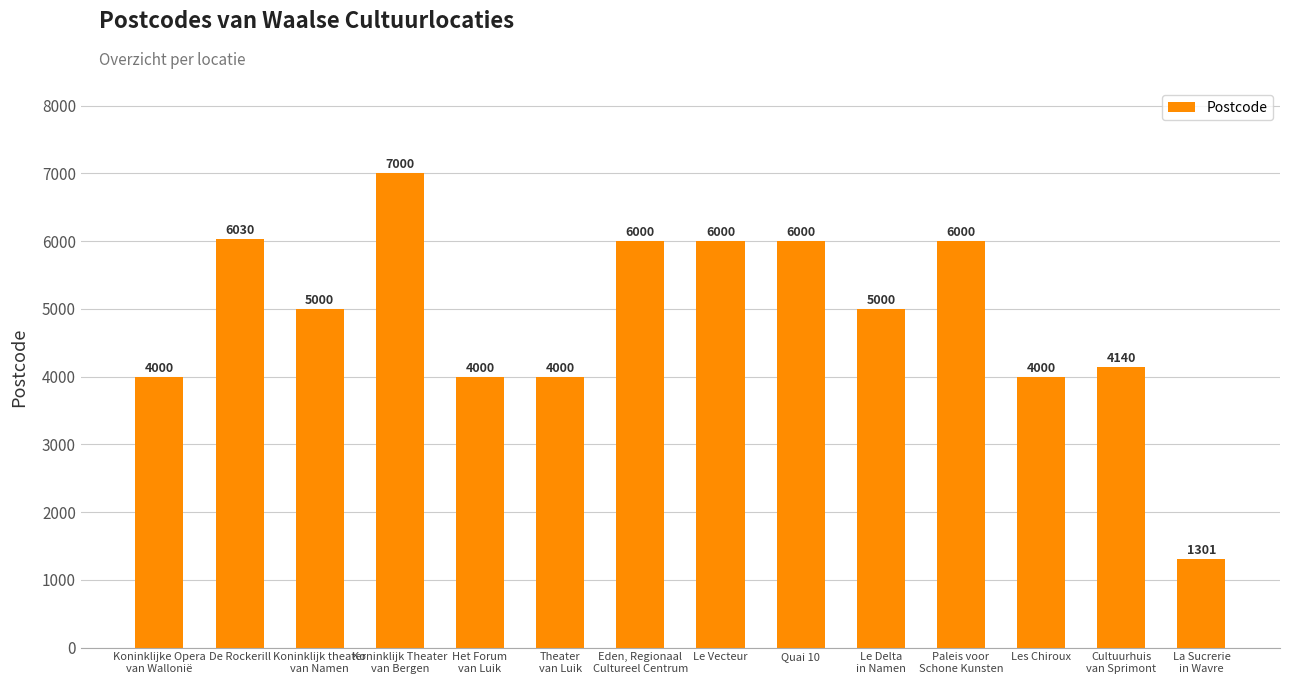

Is it true that the value at Koninklijk Theater
van Bergen is 3665?

False